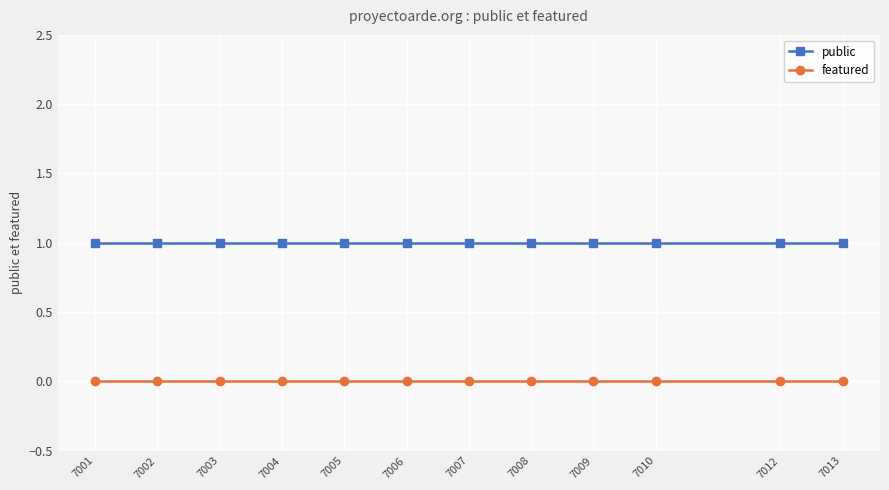

True or false: public and featured cross at least once.

False